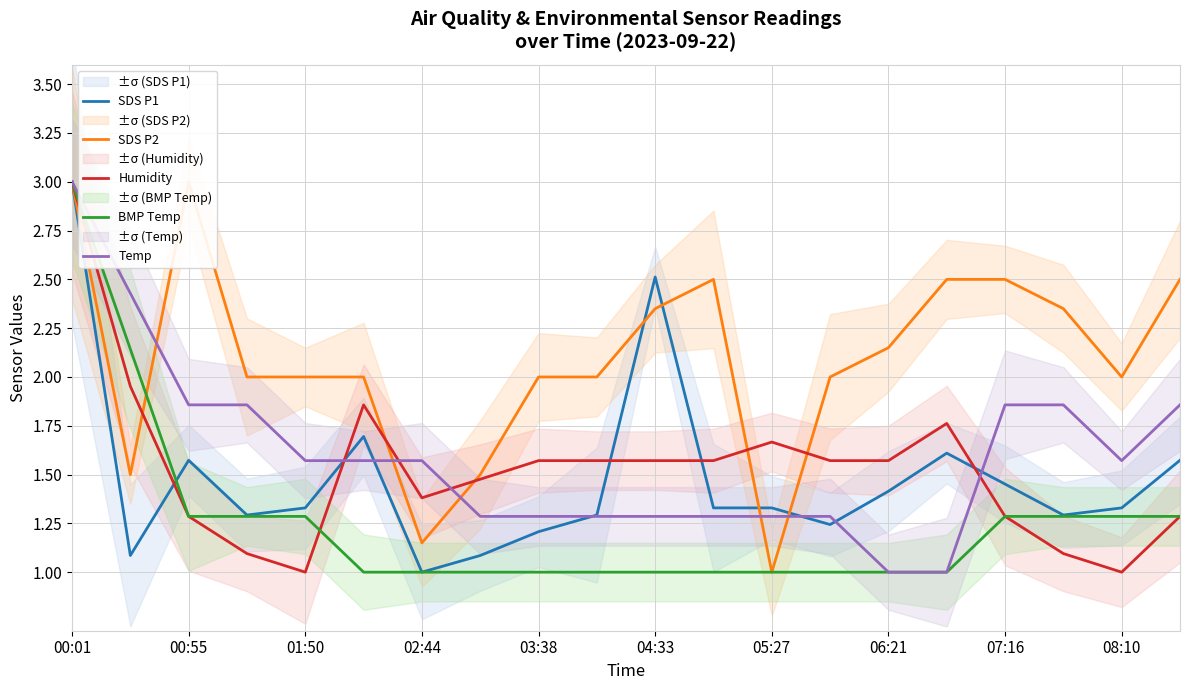

Which category has the highest value in the Temp series?

00:01